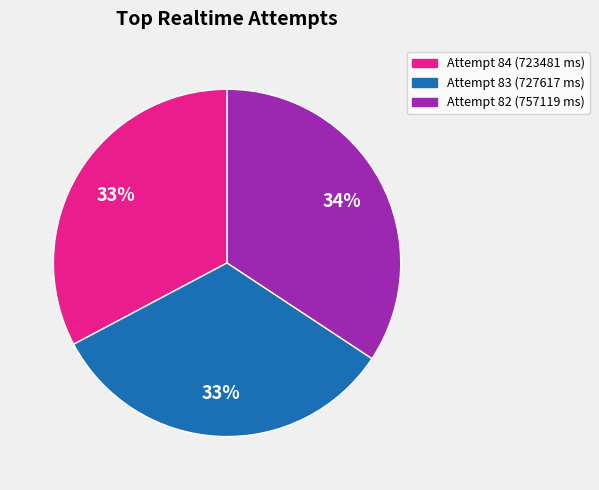

To the nearest percent, what percentage of the pie is Attempt 82 (757119 ms)?

34%